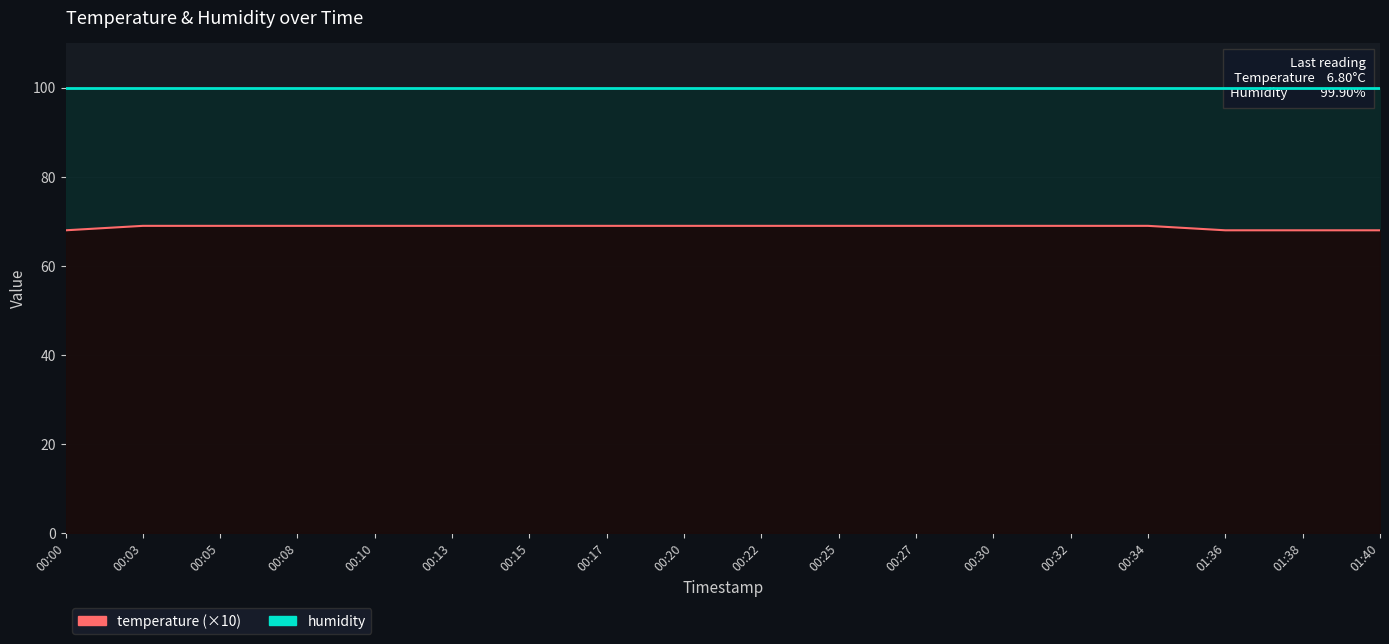

True or false: temperature (×10) and humidity cross at least once.

False